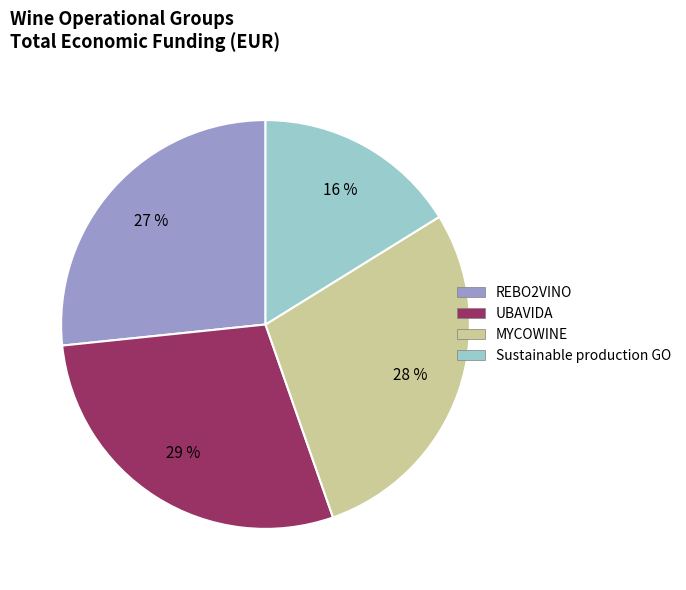

Which has a higher value, REBO2VINO or MYCOWINE?

MYCOWINE